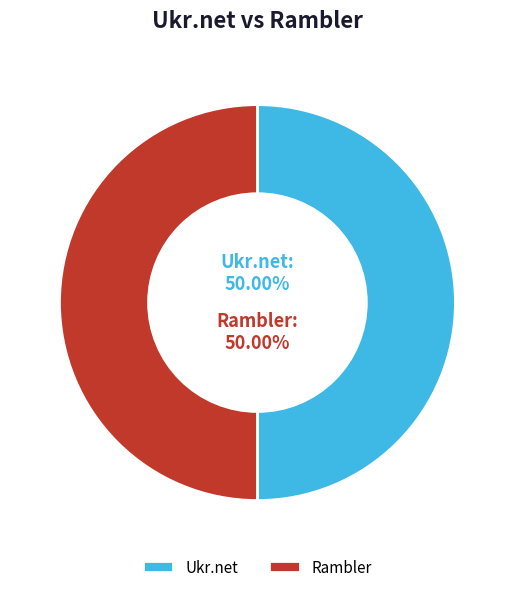

Do Ukr.net and Rambler together represent more than half of the pie?

Yes